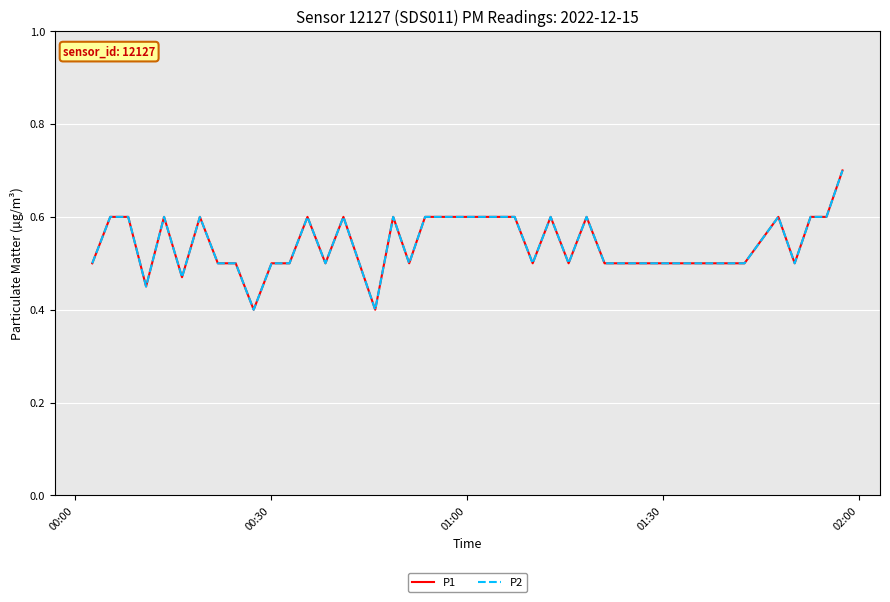

True or false: P2 has more than 2 points higher than both neighbors.

True